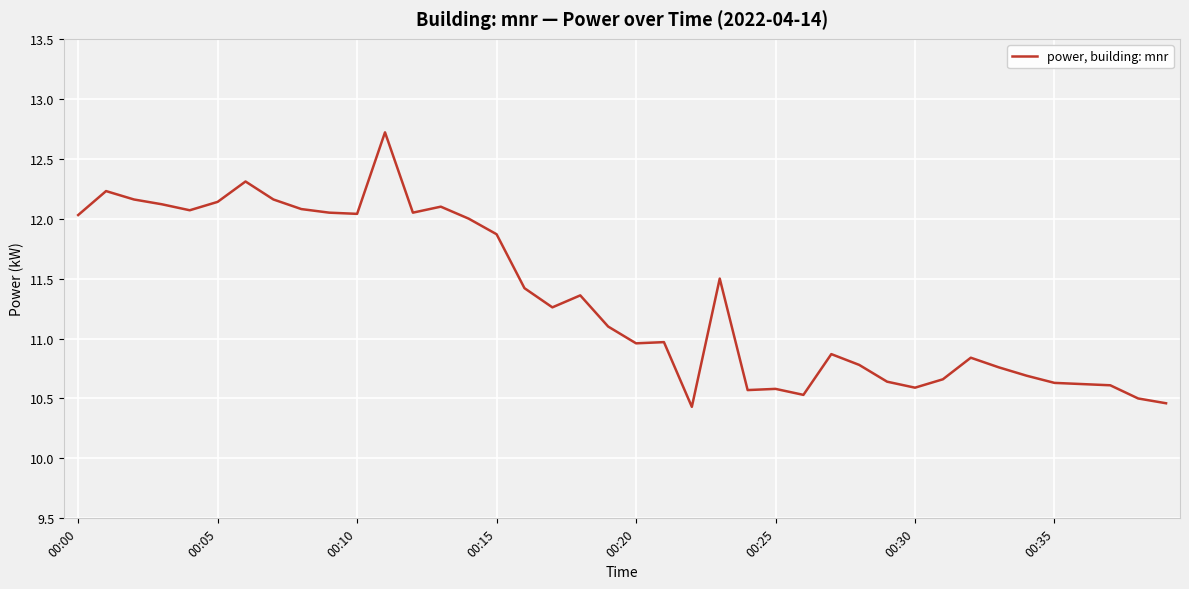

What is the smallest value displayed?

10.4